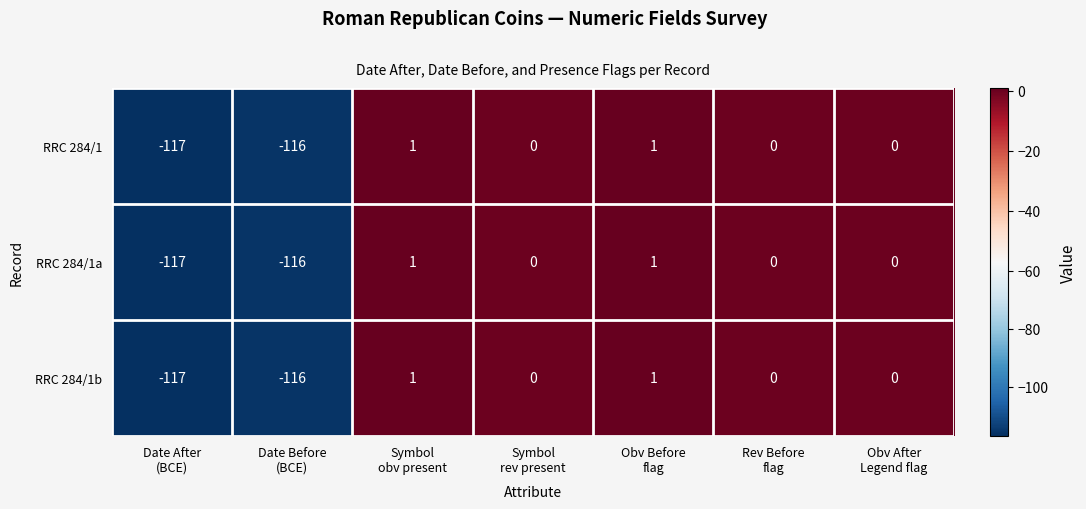

What is the minimum value shown in the chart?

-117